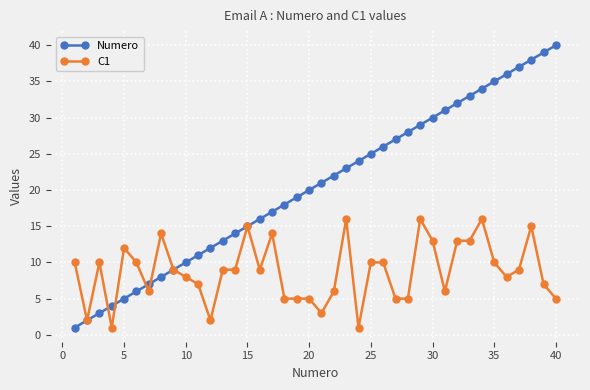

Rank the series by their maximum value, from highest to lowest.

Numero, C1